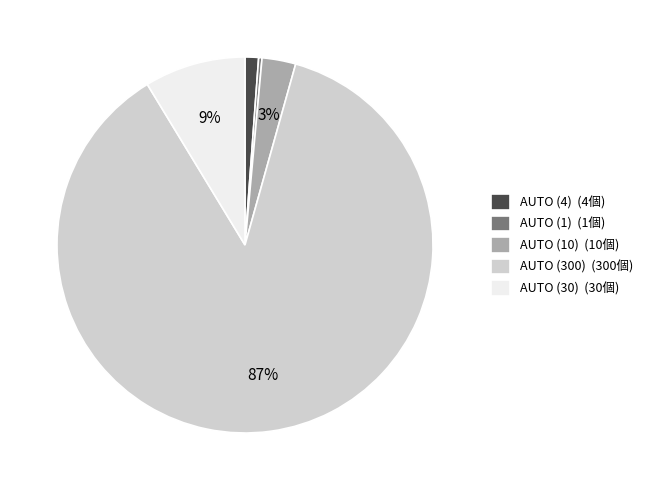

Rank the categories by value from lowest to highest.

AUTO (1), AUTO (4), AUTO (10), AUTO (30), AUTO (300)